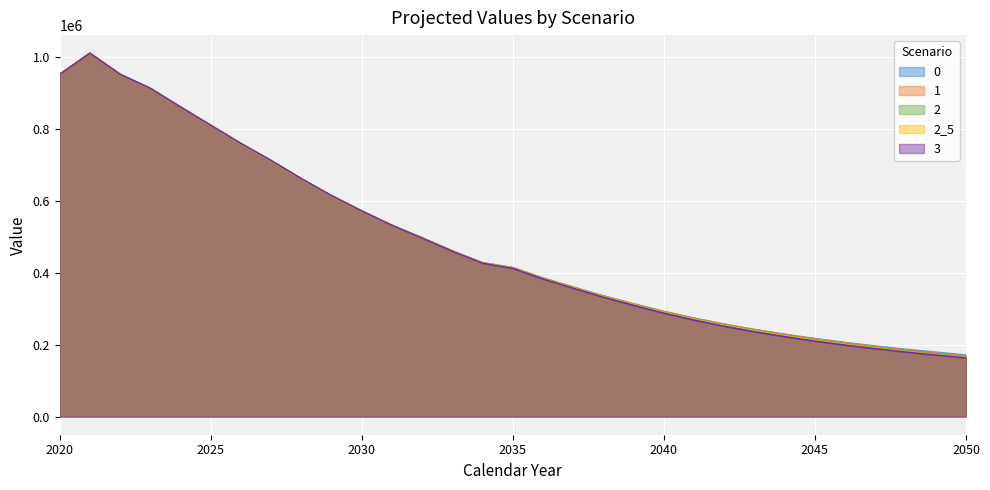

The 1 series shows 379198.1 at 2045. True or false?

False